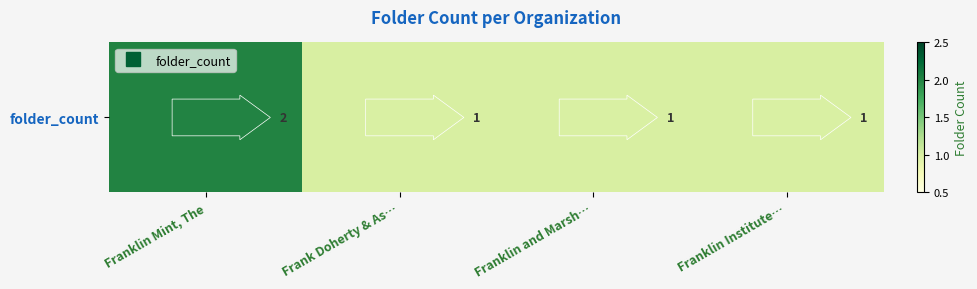

What is the minimum value shown in the chart?

1